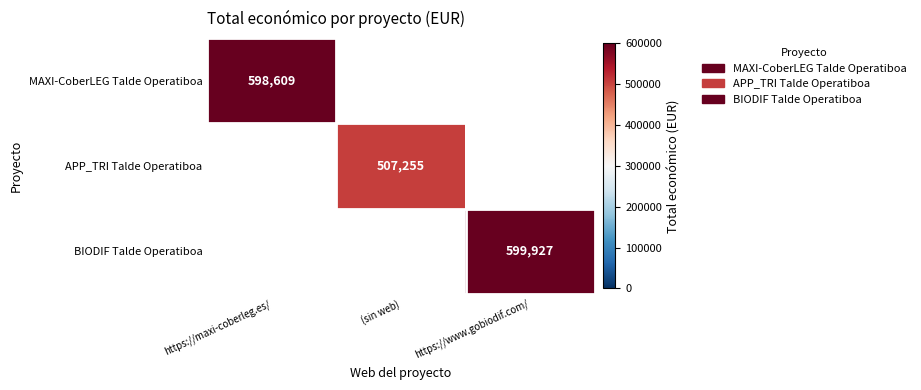

The BIODIF Talde Operatiboa series shows 327962 at https://www.gobiodif.com/. True or false?

False